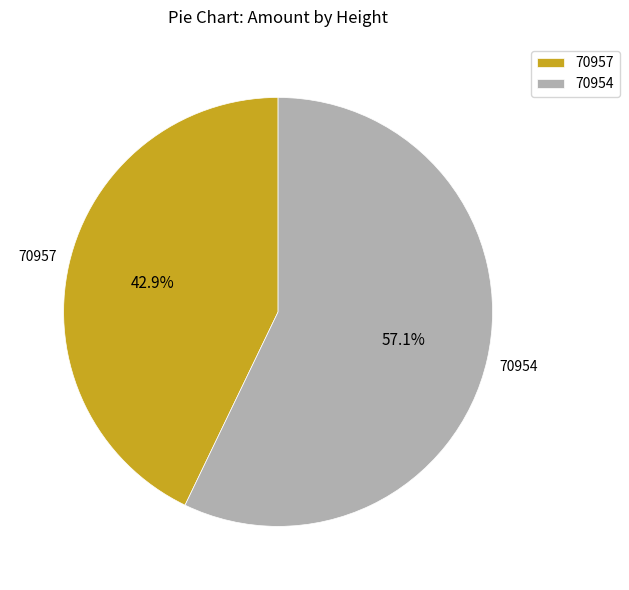

To the nearest percent, what is the average slice percentage?

50%